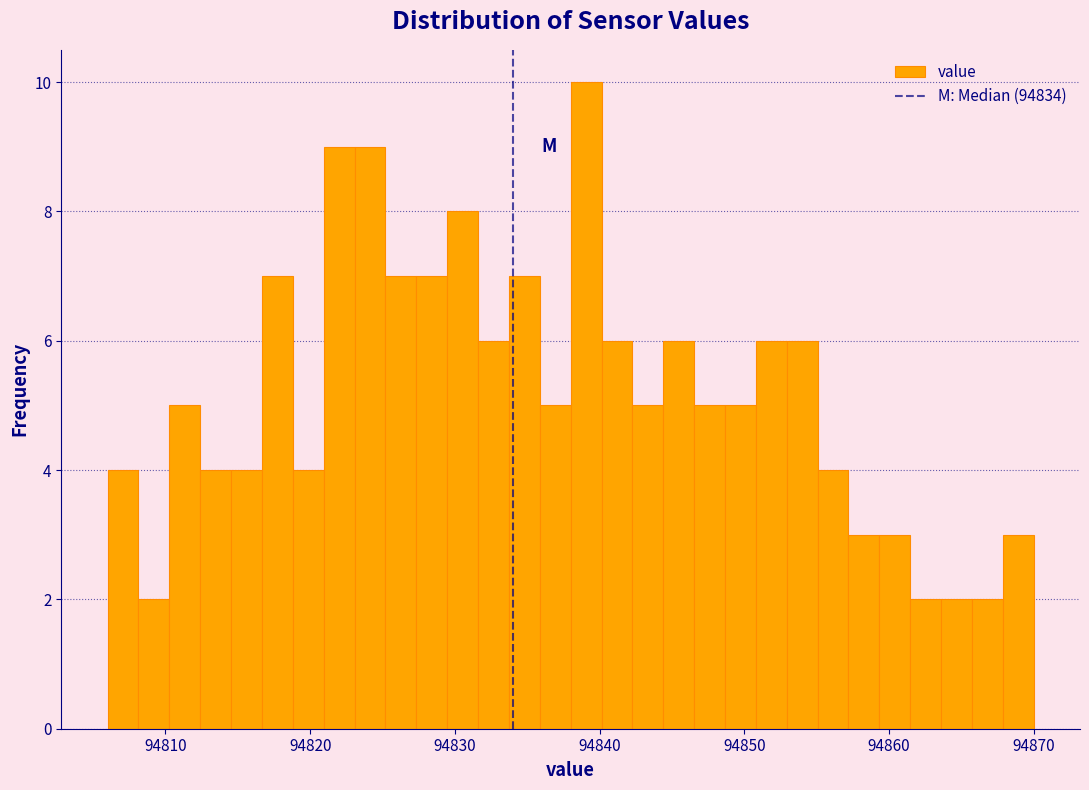

Read against the x-axis, roughly where is the centre of the tallest bar?

94839